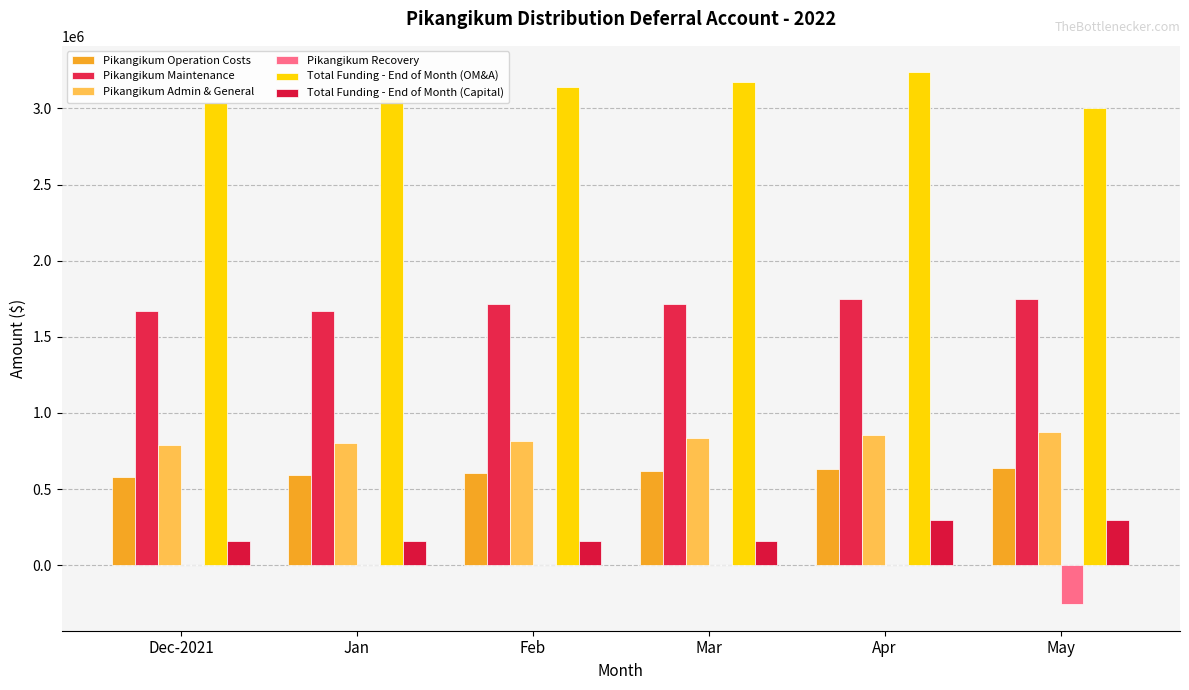

Between Mar and Dec-2021, which is larger?

Mar